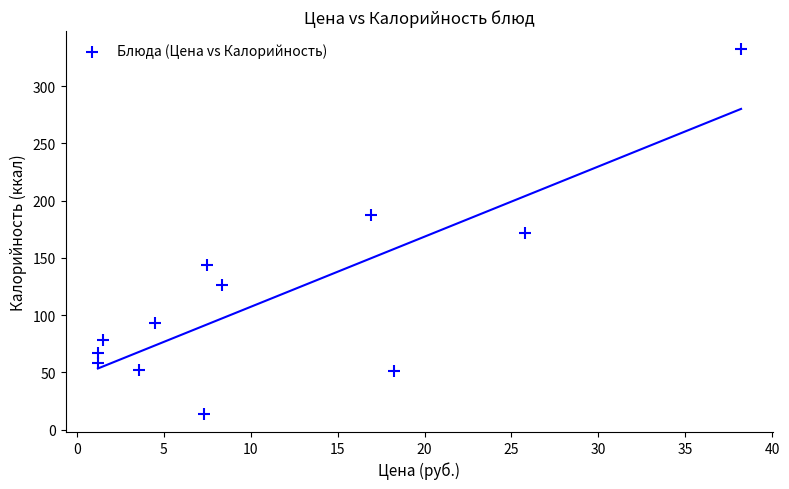

What is the average Y value?

114.6